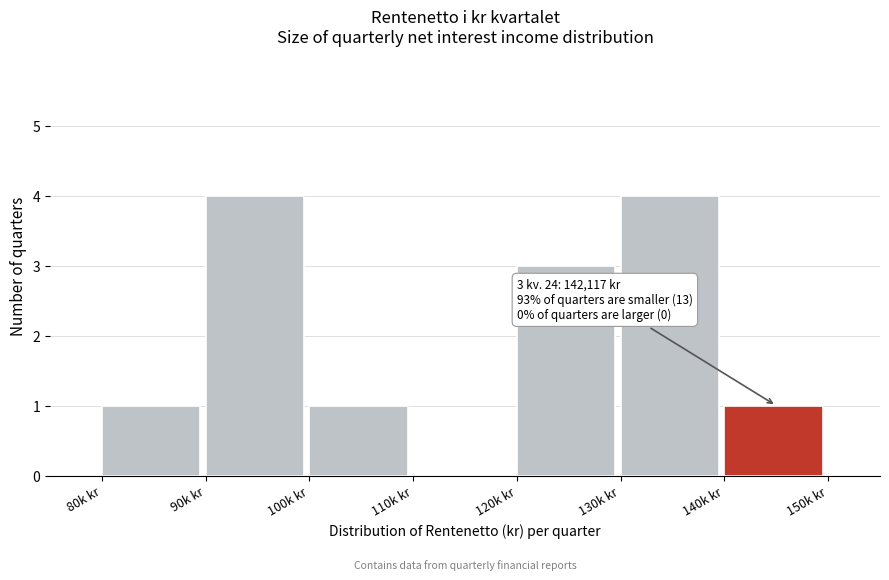

Reading left to right, extract all data points from this chart.

80k kr=1	90k kr=4	100k kr=1	110k kr=0	120k kr=3	130k kr=4	140k kr=1